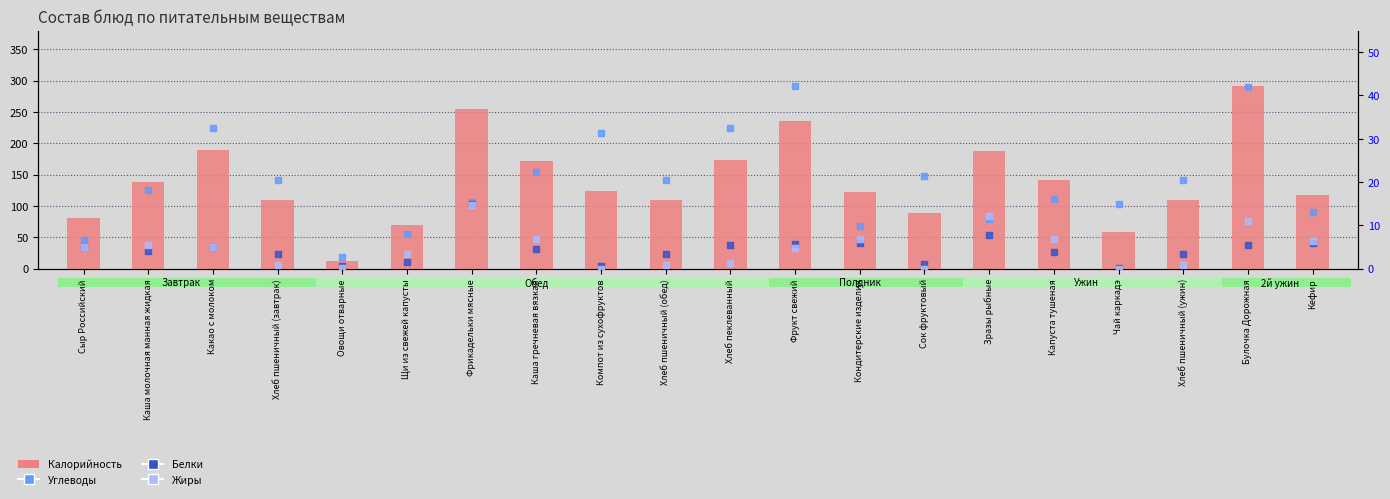

What are all the series names shown in the legend?

Калорийность, Углеводы, Белки, Жиры